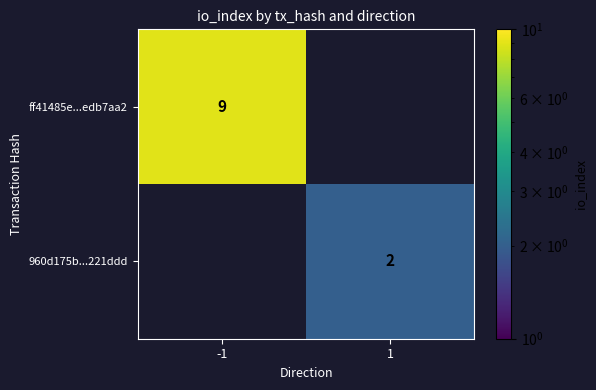

The 960d175b...221ddd series shows 1 at 1. True or false?

False